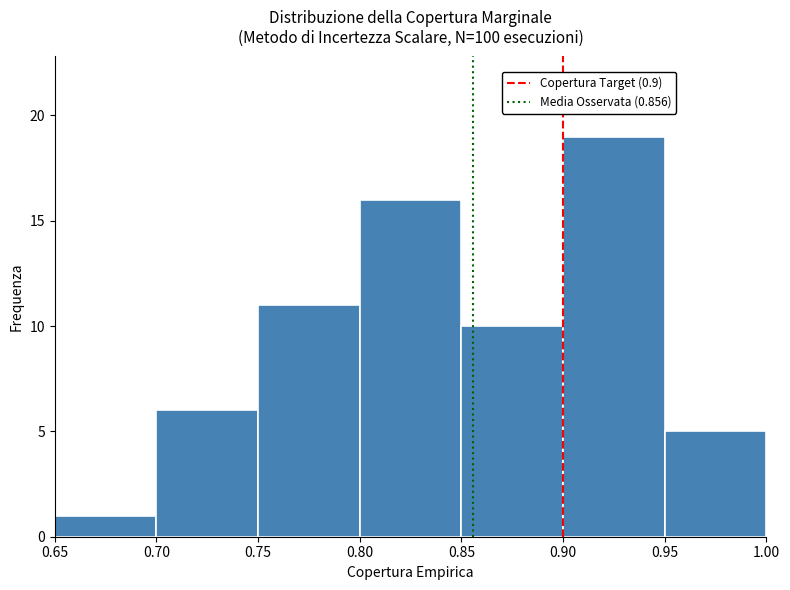

How tall is the bar that spans 0.85 to 0.90 on the x-axis? The values are not printed on the chart, so give them approximately, as read against the axis.

10